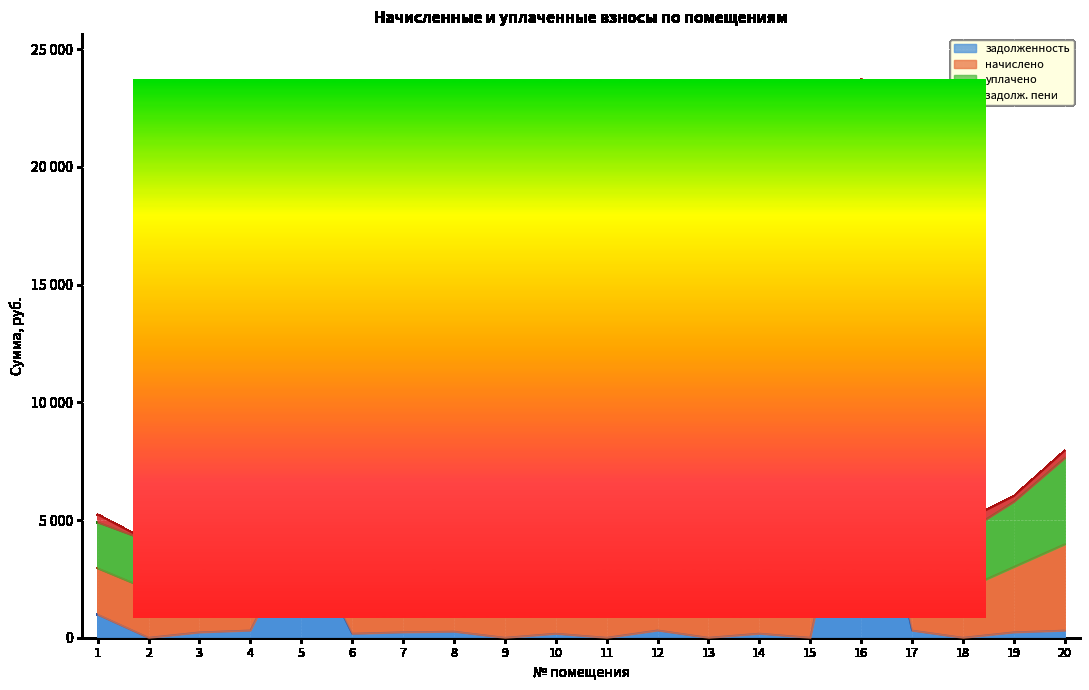

List the labels in order of задолж. пени value, largest first.

16, 5, 18, 1, 12, 8, 4, 17, 20, 7, 19, 3, 6, 10, 2, 9, 11, 13, 14, 15